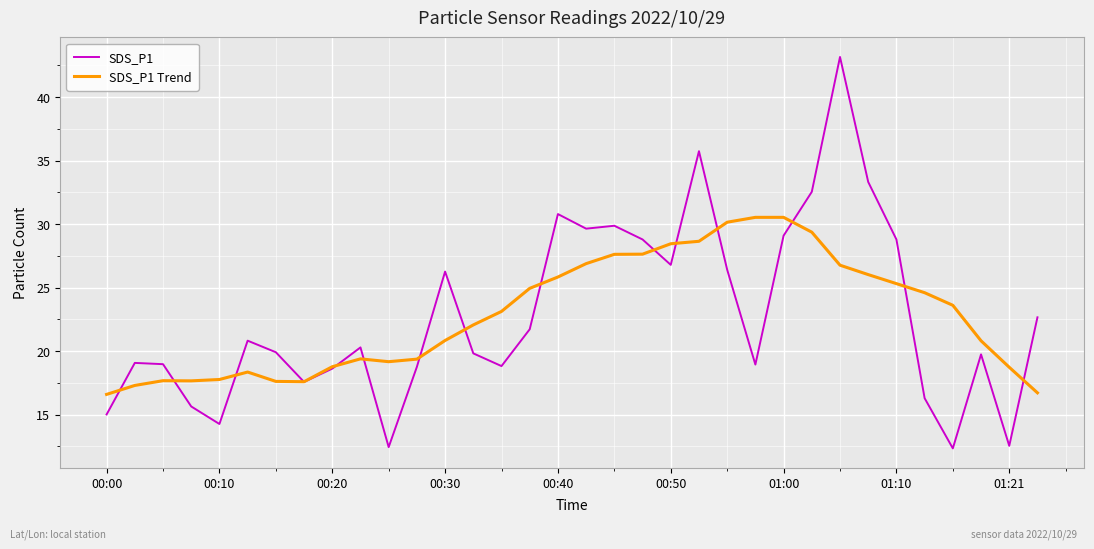

Rank the series by their maximum value, from lowest to highest.

SDS_P1 Trend, SDS_P1